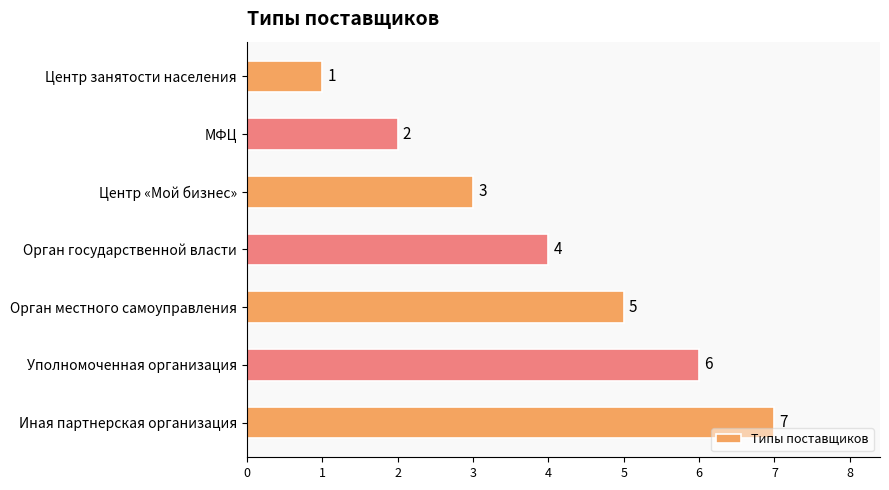

How many values are between 2 and 6?

5